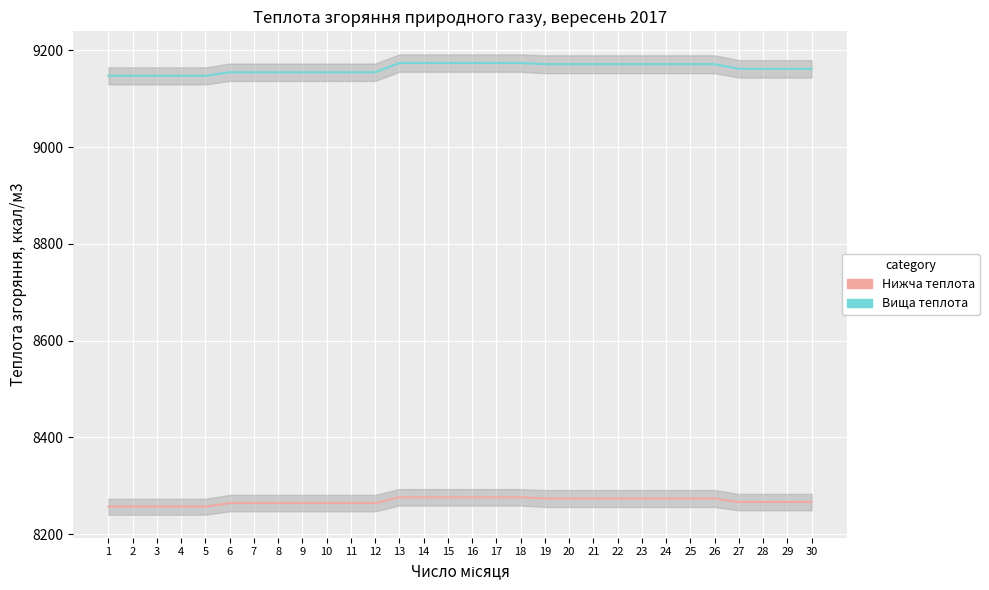

What is the maximum value shown in the chart?

9174.1